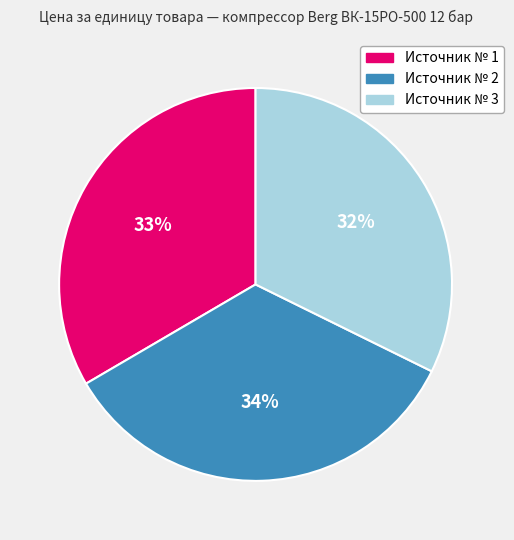

Count the number of slices in the pie.

3